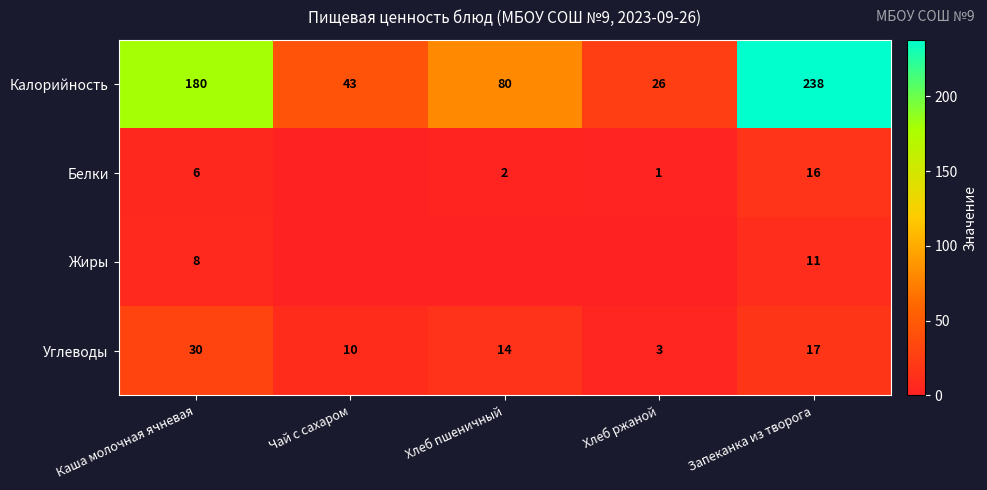

The Калорийность series shows 26 at Хлеб ржаной. True or false?

True